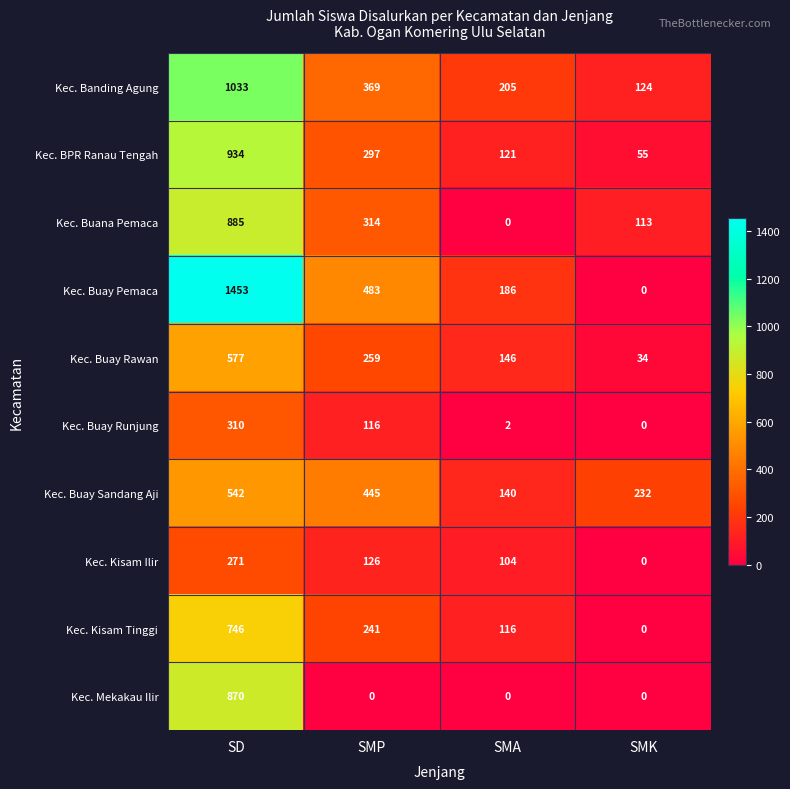

Is it true that Kec. BPR Ranau Tengah equals 16 at SMK?

False